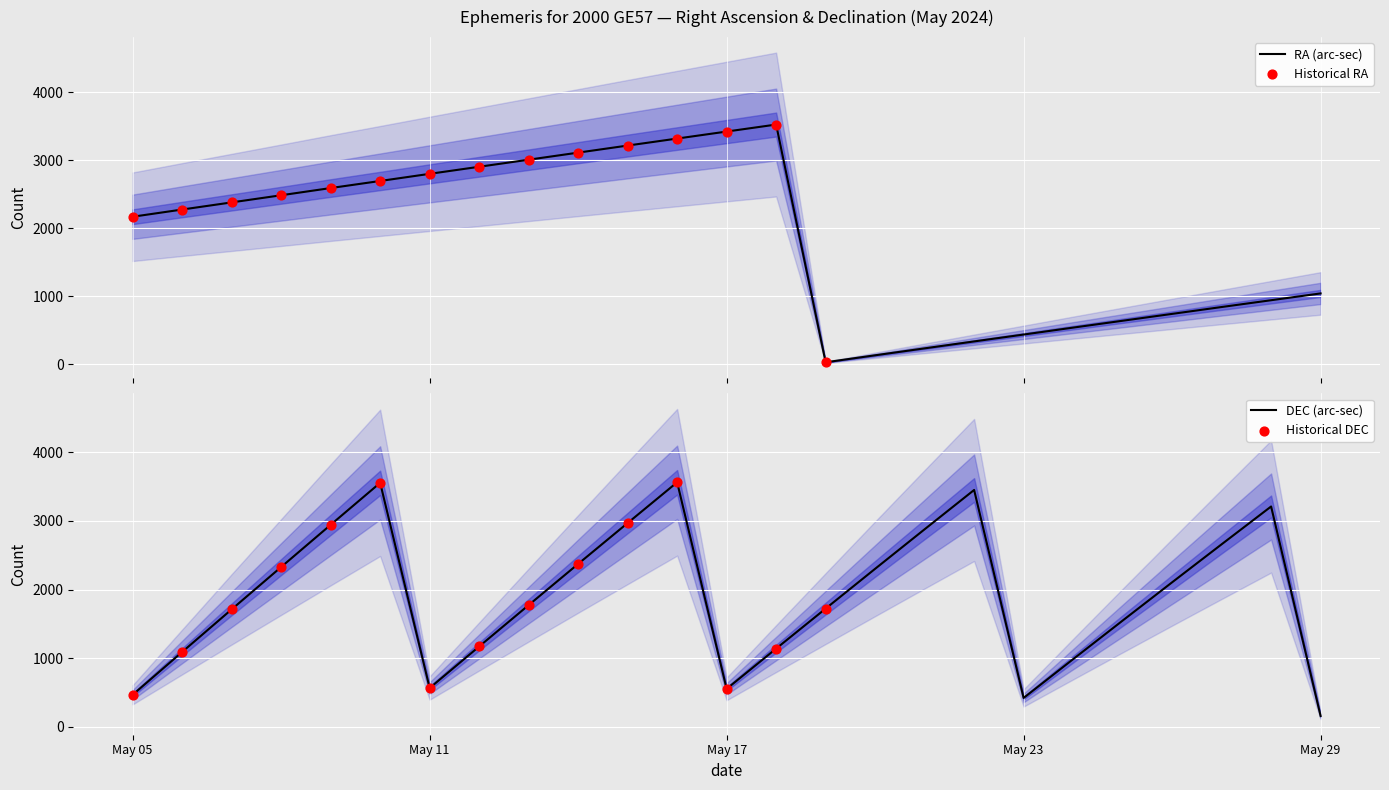

At which category is the sum across all series the highest?

May 16